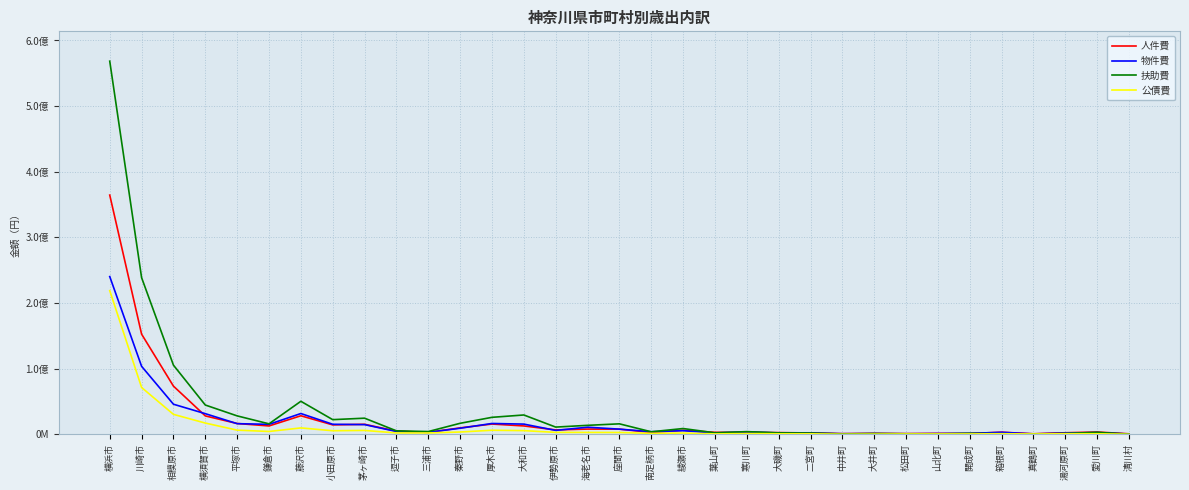

At 愛川町, list the series in order from smallest to largest.

公債費, 物件費, 扶助費, 人件費